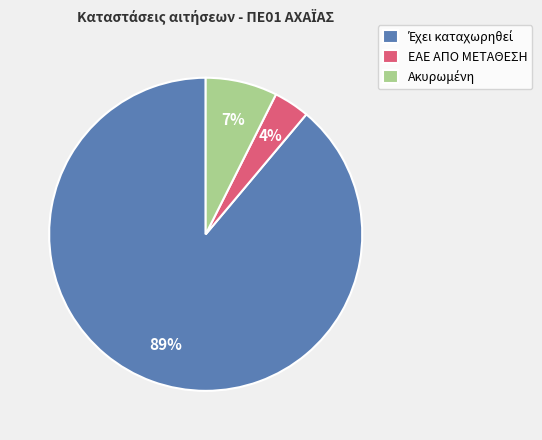

How many slices are in this pie chart?

3